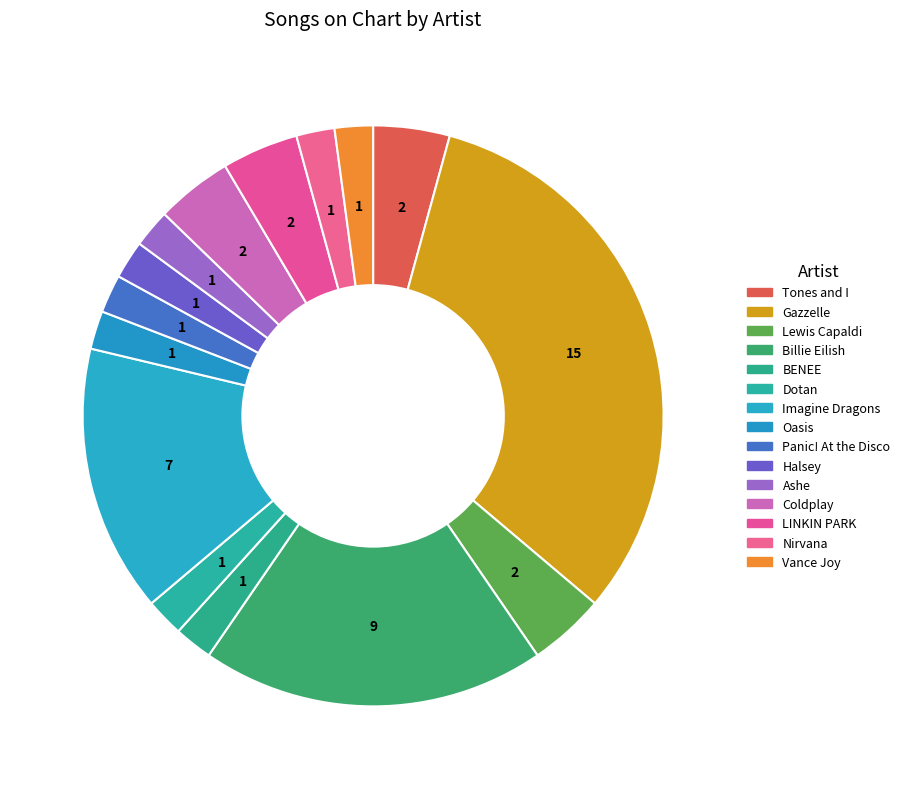

To the nearest percent, what is the combined percentage of Imagine Dragons and Tones and I?

19%